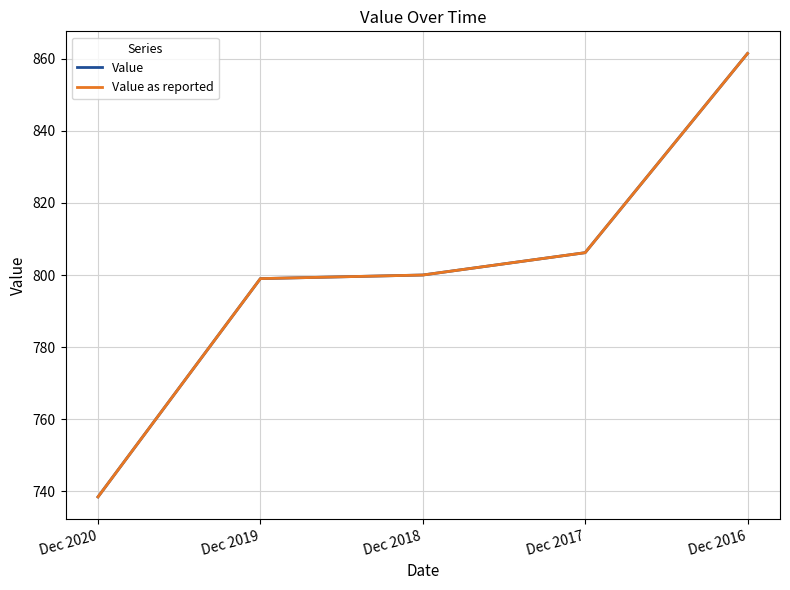

Is this an area chart (filled region under the line)?

No